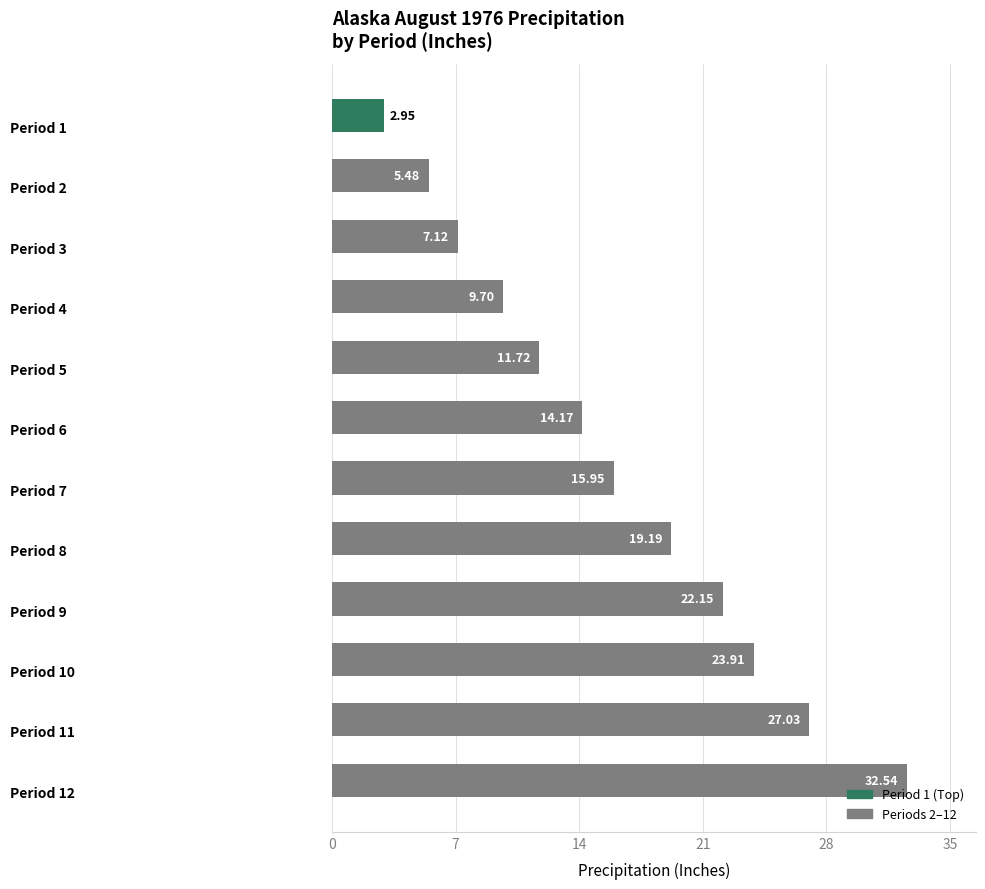

What is the difference between the second highest and minimum values?

24.1